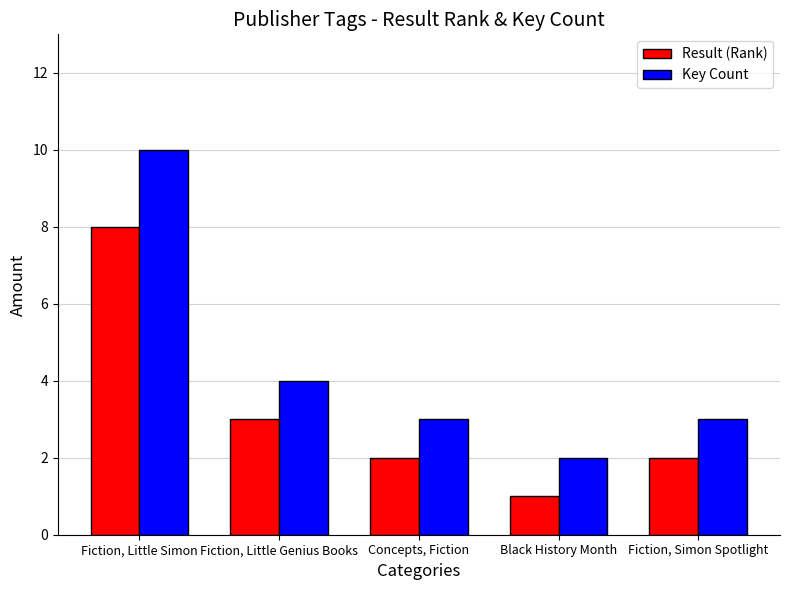

Which series has the largest total across all categories?

Key Count